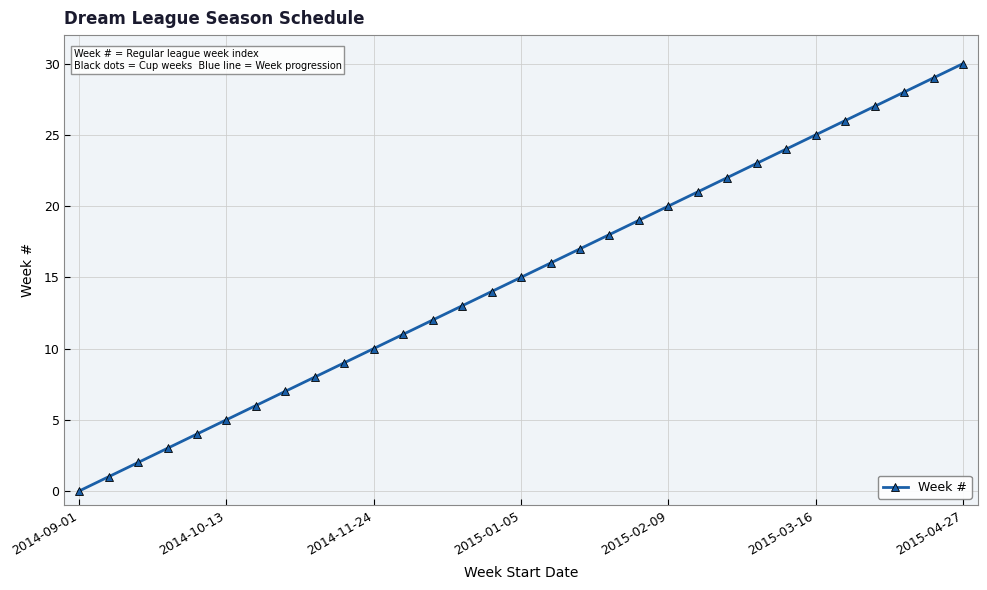

Reading right to left, list all the values displayed in this chart.

30	29	28	27	26	25	24	23	22	21	20	19	18	17	16	15	14	13	12	11	10	9	8	7	6	5	4	3	2	1	0